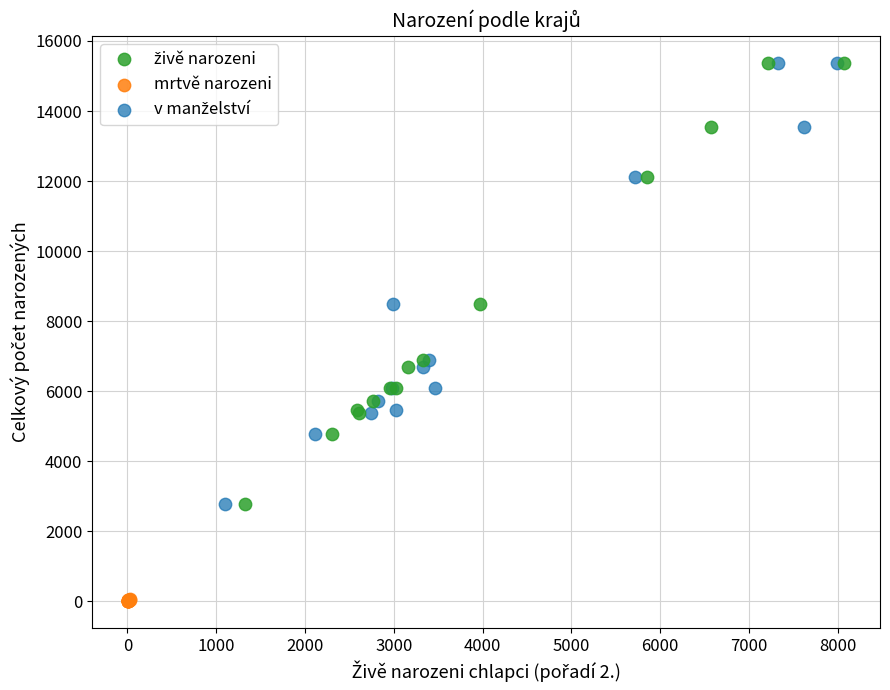

Which series reaches the minimum Y coordinate?

mrtvě narozeni